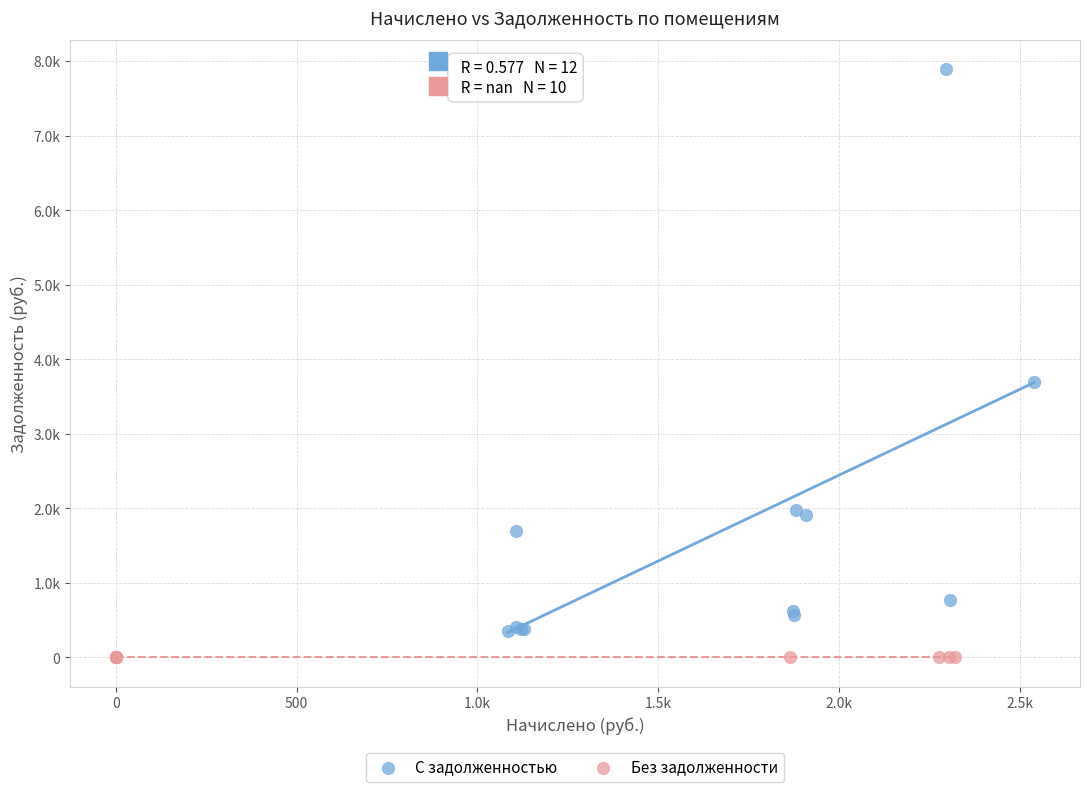

What are all the series names shown in the legend?

С задолженностью, Без задолженности